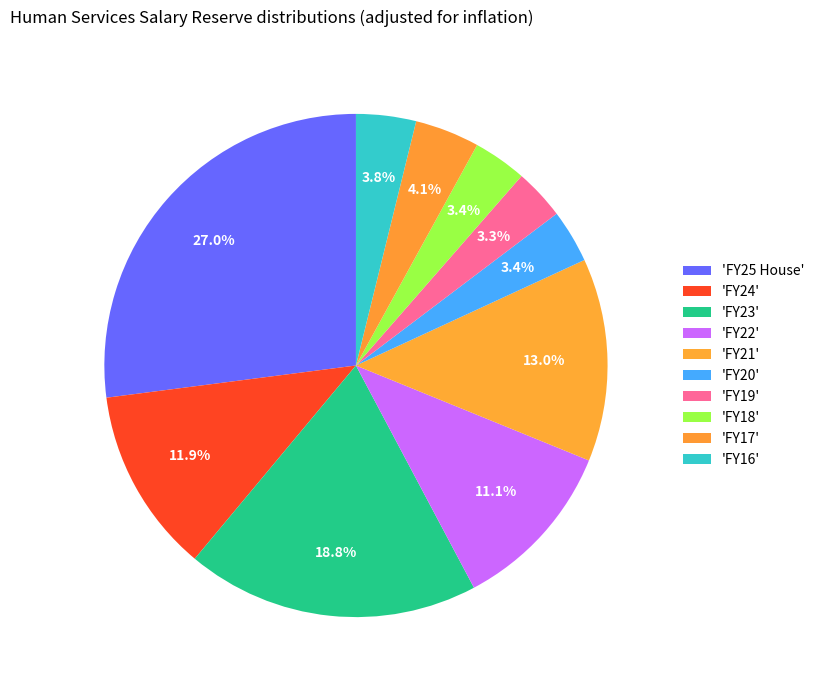

Which slice is the largest?

FY25 House